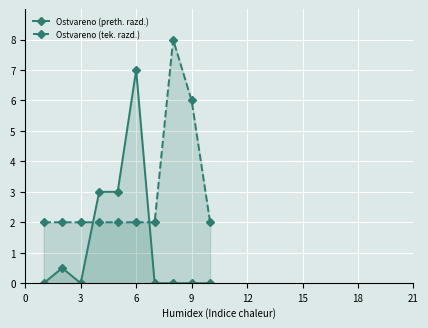

Reading right to left, extract all data points from this chart.

Ostvareno (preth. razd.): 0.0	0.0	0.0	0.0	7.0	3.0	3.0	0.0	0.5	0.0
Ostvareno (tek. razd.): 2.0	6.0	8.0	2.0	2.0	2.0	2.0	2.0	2.0	2.0